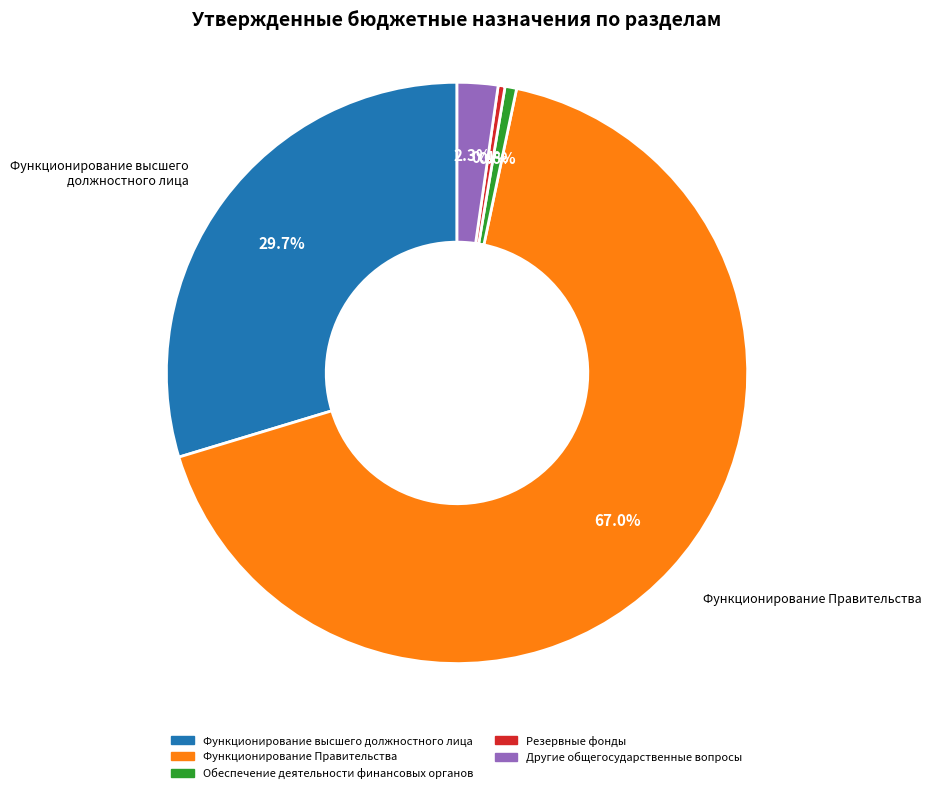

The Функционирование Правительства slice represents 53% of the pie. True or false?

False